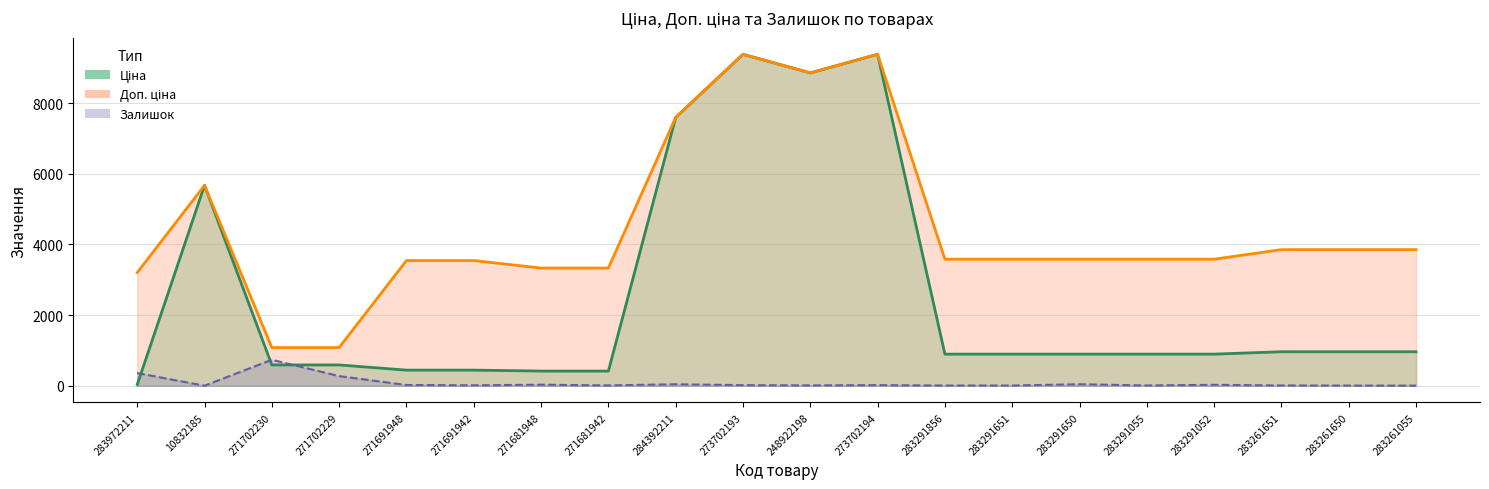

The Ціна series shows 1503.3 at 283291052. True or false?

False